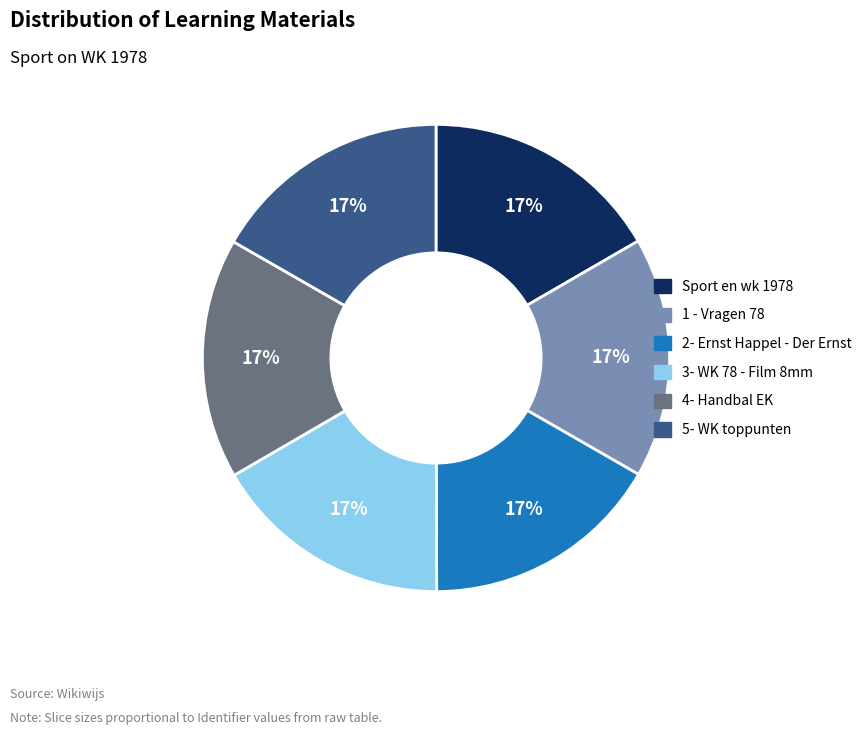

Is it true that 2- Ernst Happel - Der Ernst is 17% of the pie?

True